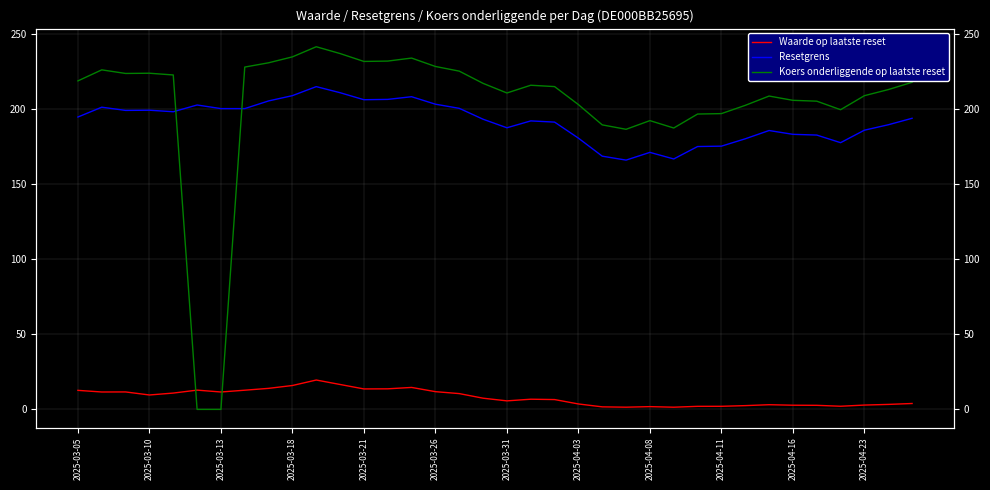

Between 2025-03-10 and 31, which is larger?

2025-03-10